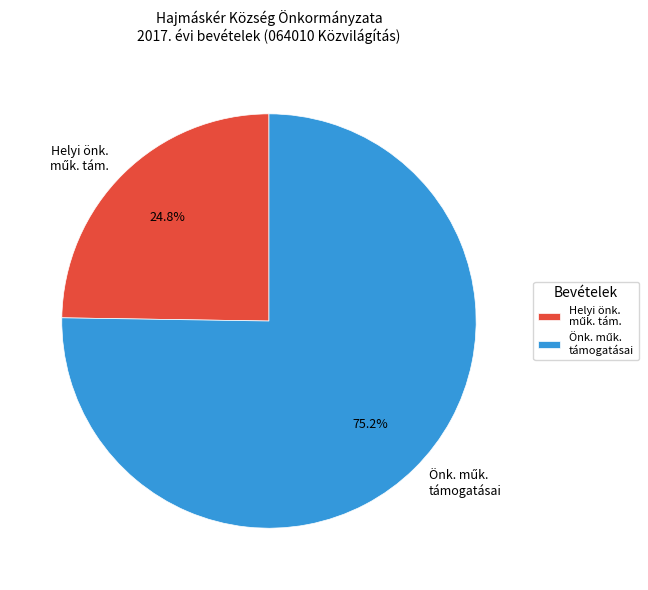

Does any single category account for the majority?

Yes